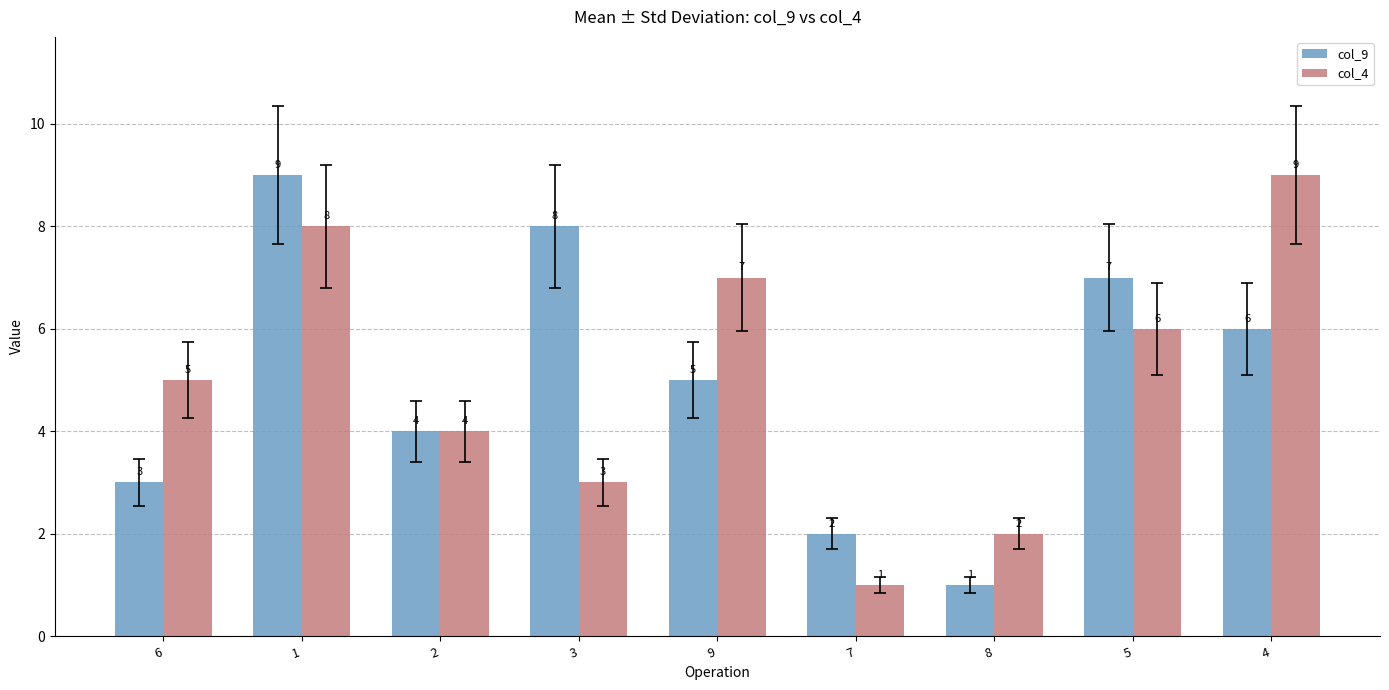

What is the label of the 7th bar from the right?

2